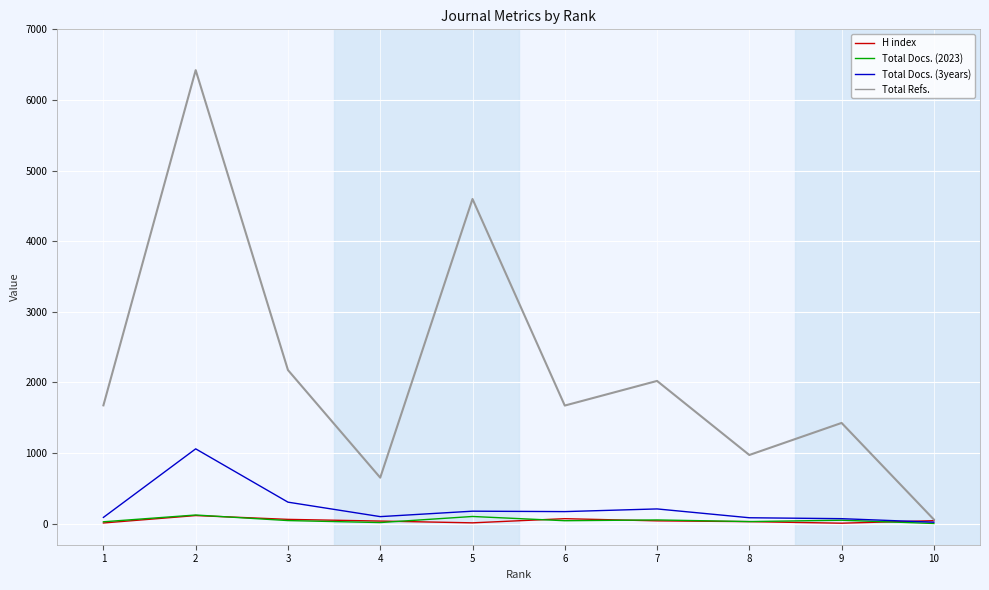

Is the value of Total Refs. at 9 greater than the value of H index at 6?

Yes